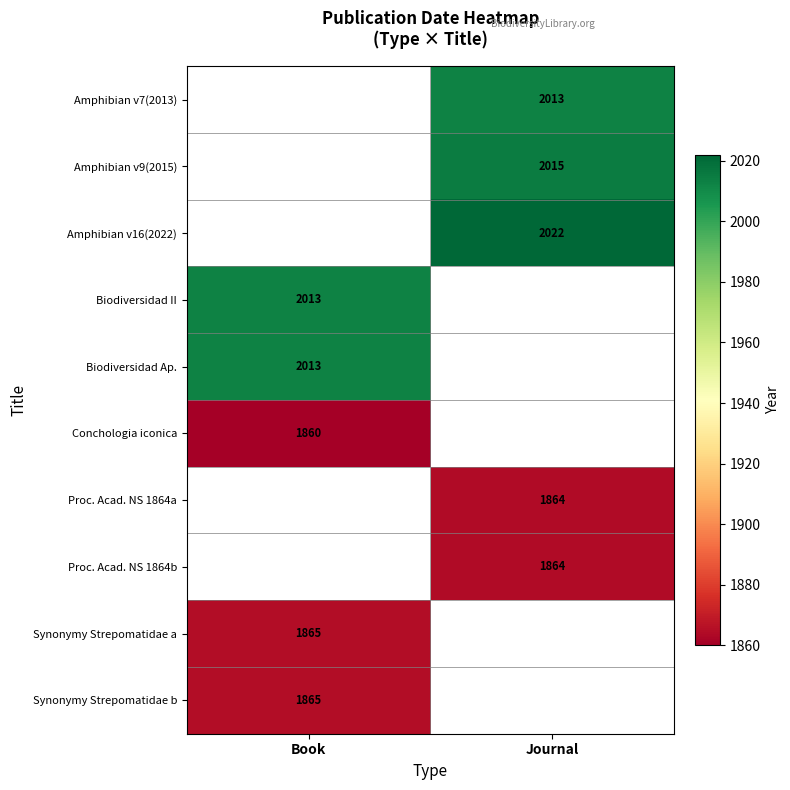

Which has a higher value, Book or Journal?

Journal